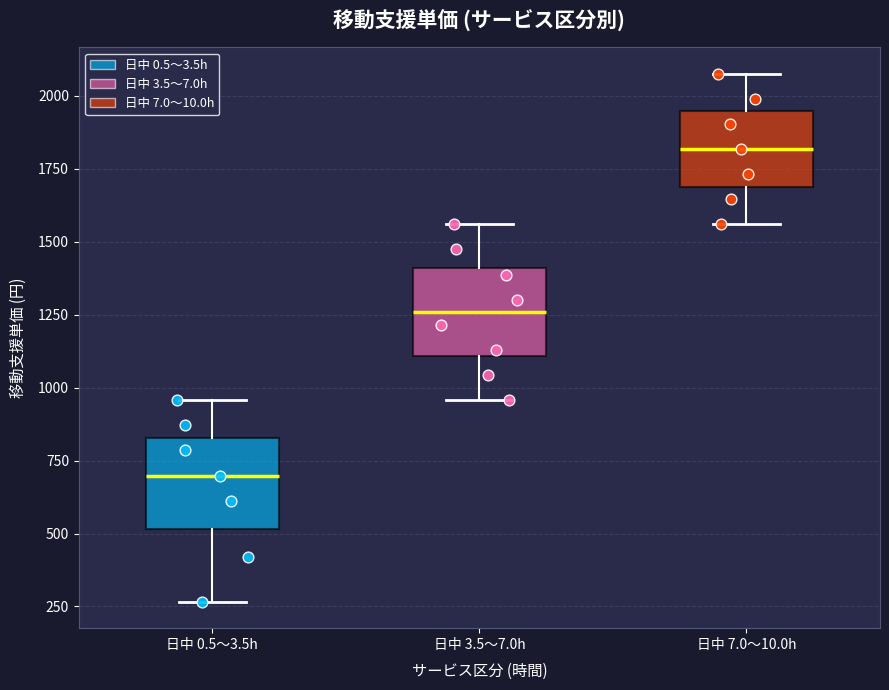

Which box has the lowest median line?

日中 0.5〜3.5h